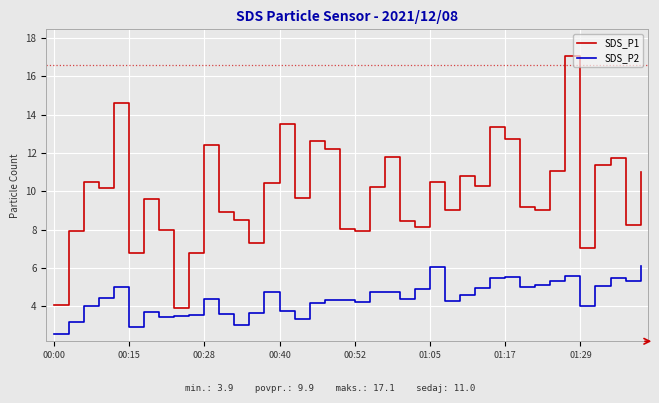

Which series has the largest total across all categories?

SDS_P1